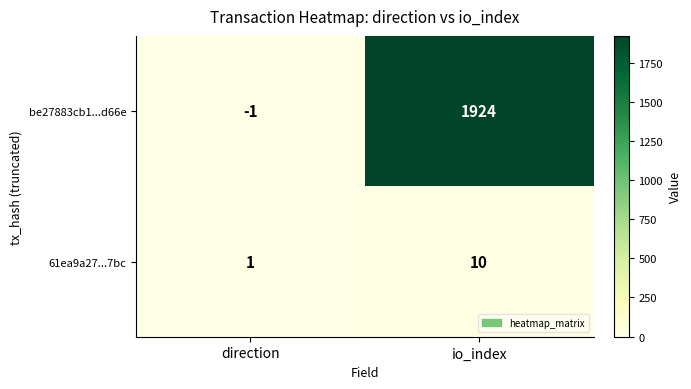

Which label corresponds to the largest value in the chart?

io_index